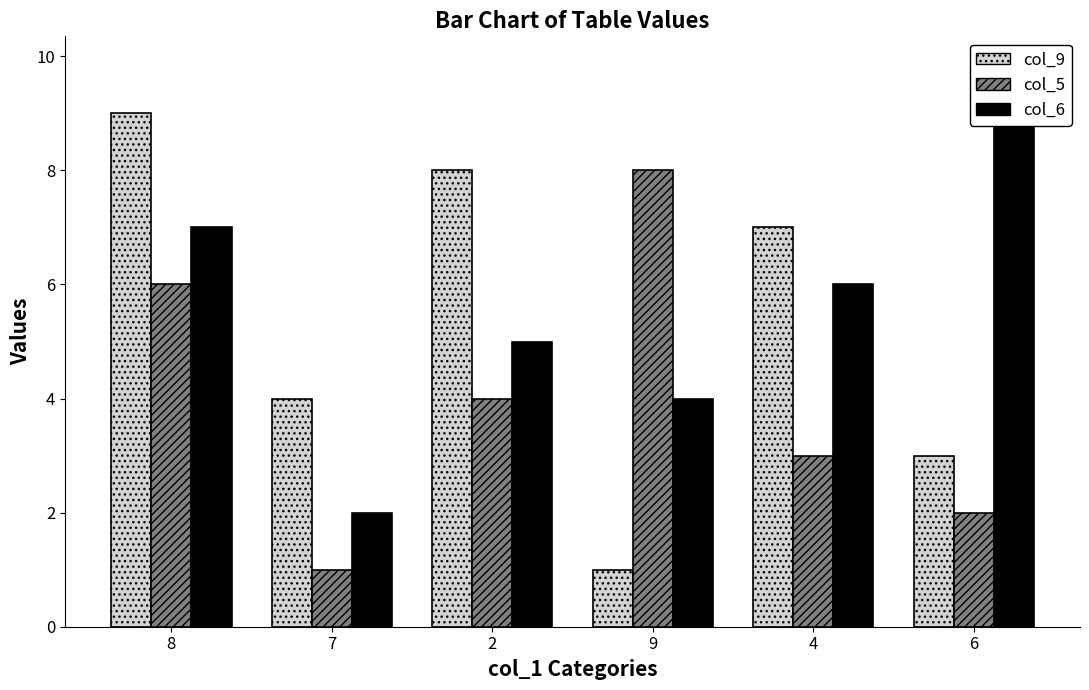

What position from the right is 6?

1